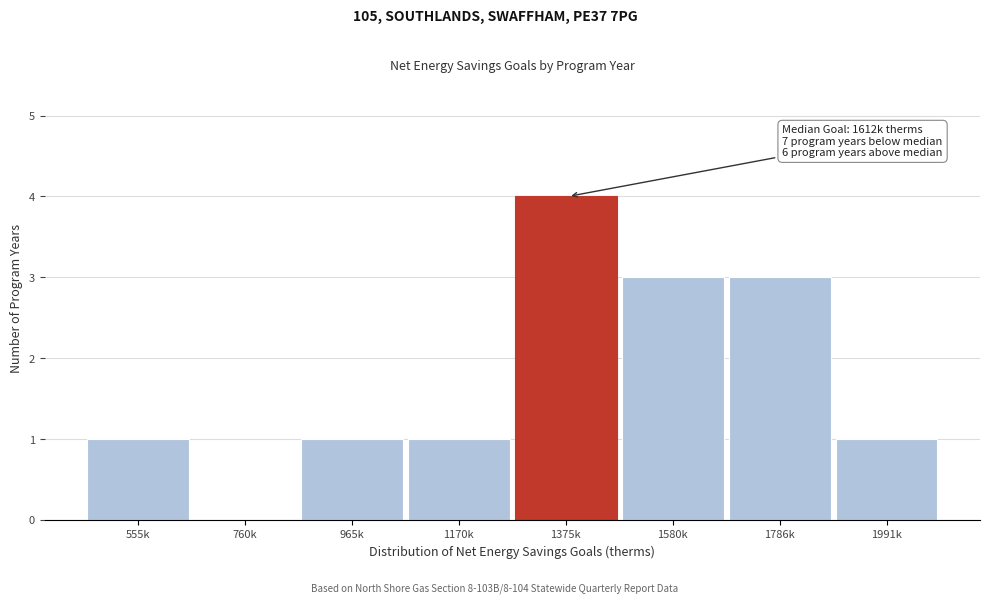

Reading right to left, what are all the values shown in this chart?

1991k=1	1786k=3	1580k=3	1375k=4	1170k=1	965k=1	760k=0	555k=1